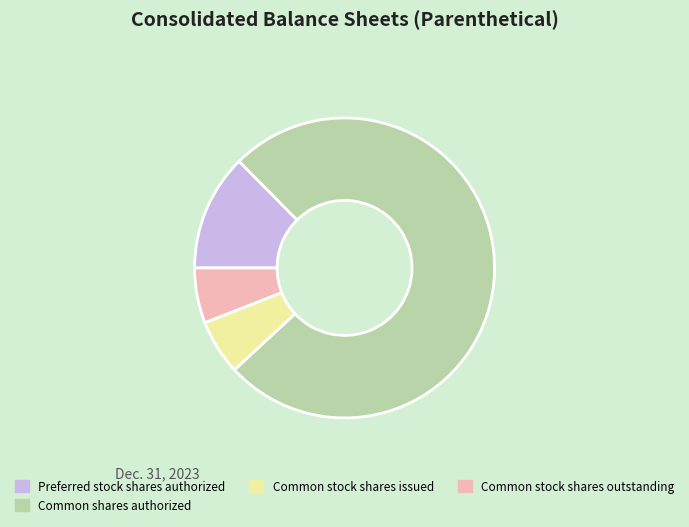

Which category has the biggest portion of the pie?

Common shares authorized